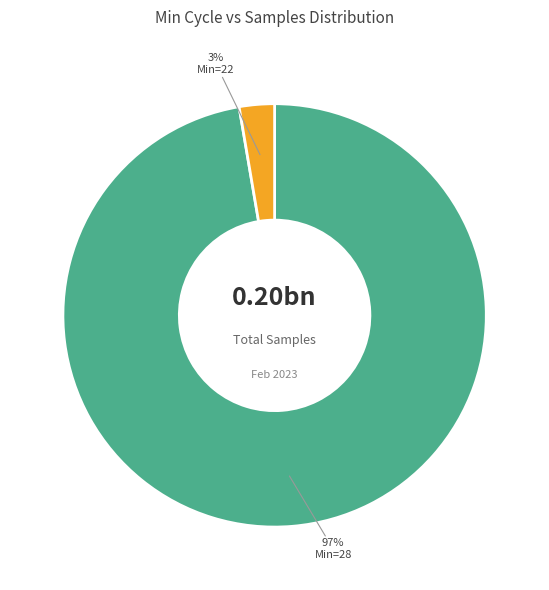

Does any single category account for the majority?

Yes